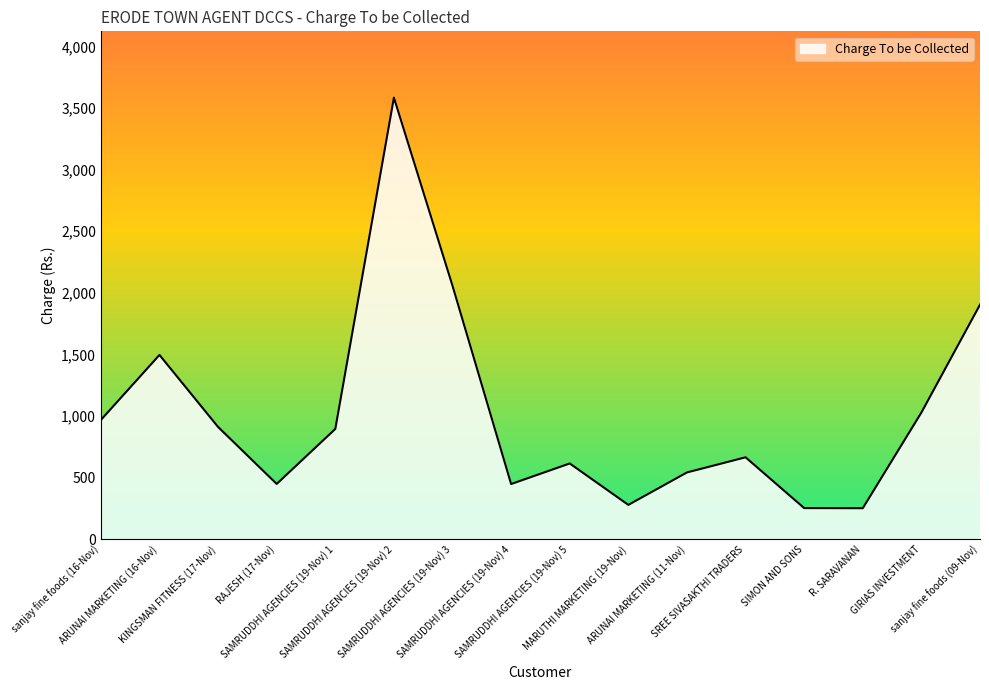

What is the maximum value shown in the chart?

3584.0